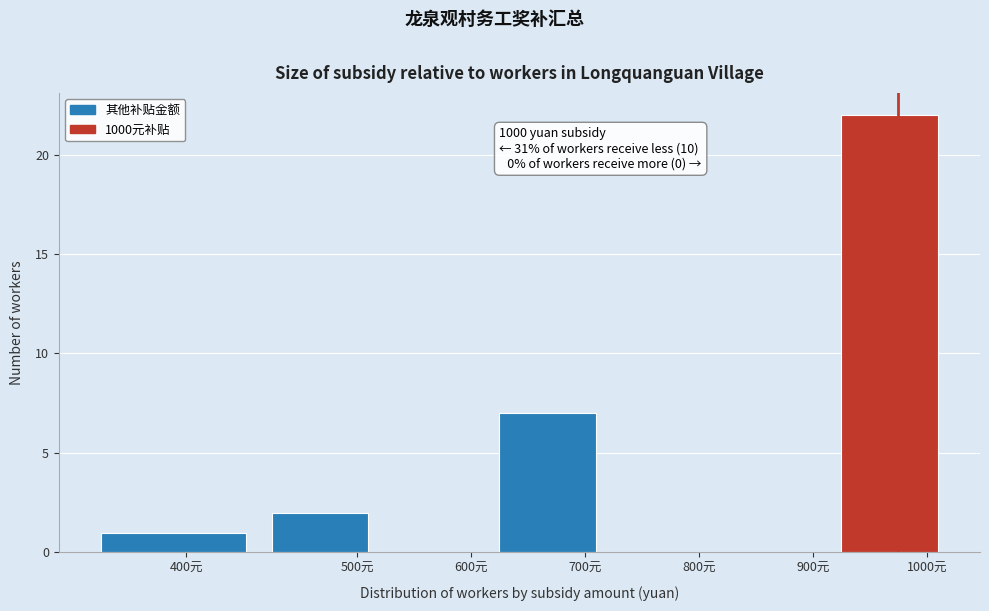

Reading right to left, list all the values displayed in this chart.

1000元=22	900元=0	800元=0	700元=7	600元=0	500元=2	400元=1